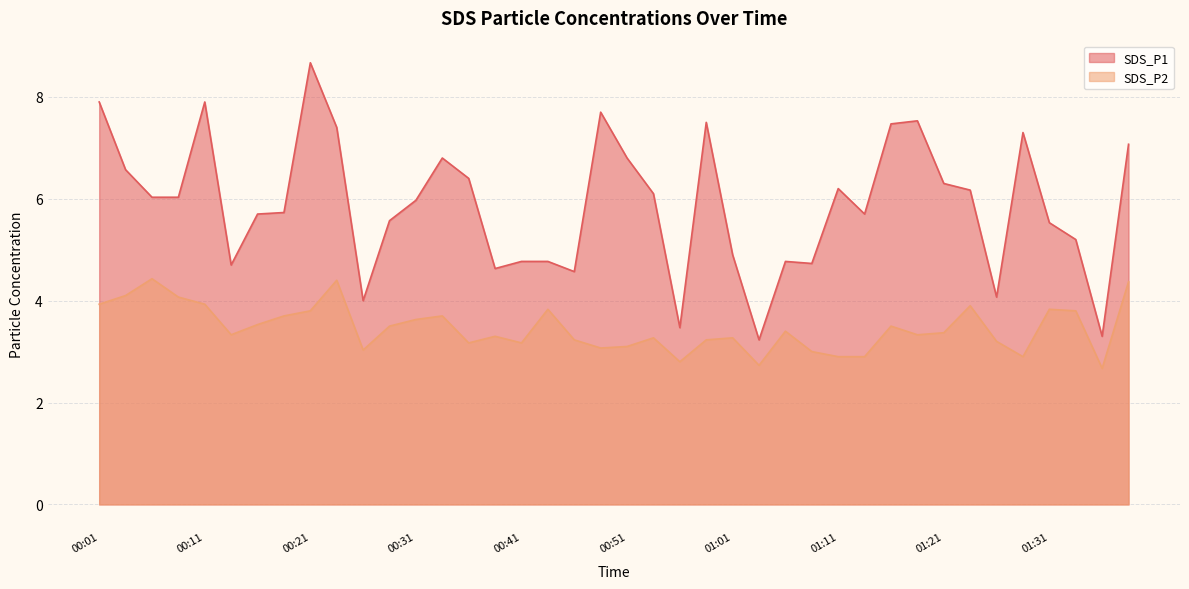

Between 00:31 and 00:46, which series saw the biggest shift?

SDS_P1